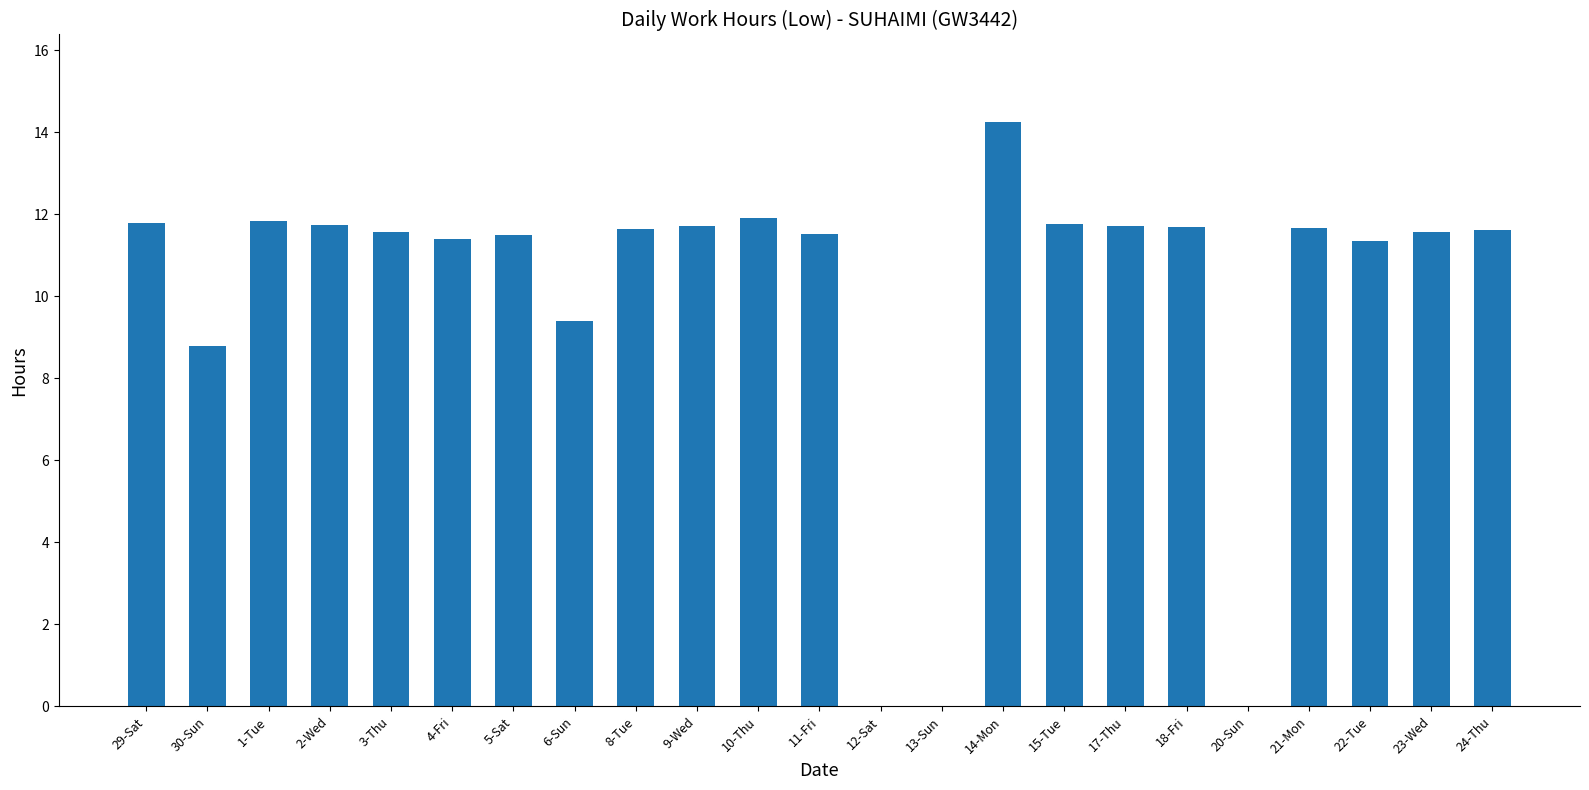

What is the change in value from 5-Sat to 12-Sat?

-11.5